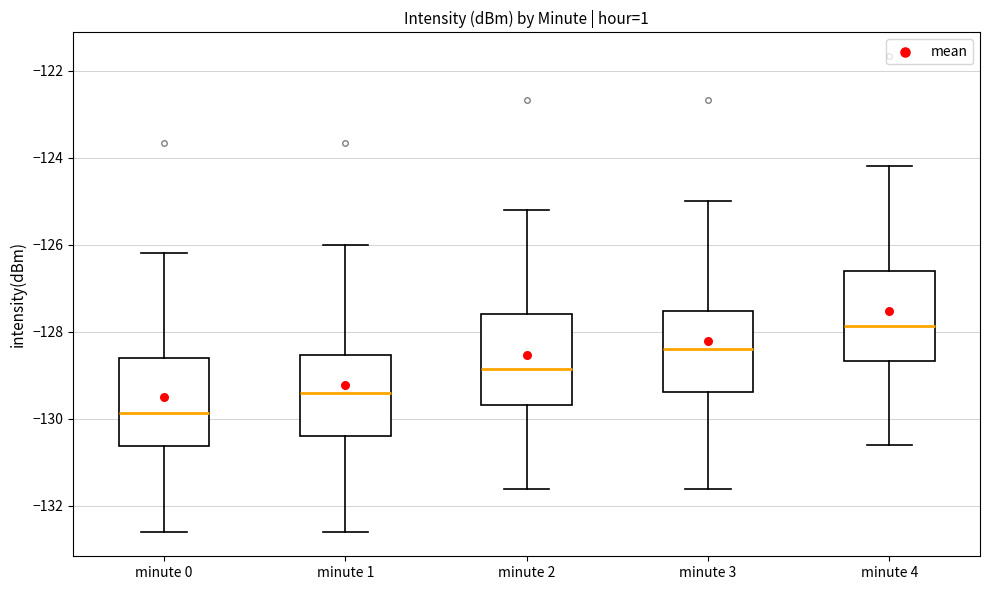

Where is the lower edge of the box for minute 2 on the y-axis? The values are not printed on the chart, so give them approximately, as read against the axis.

-129.6